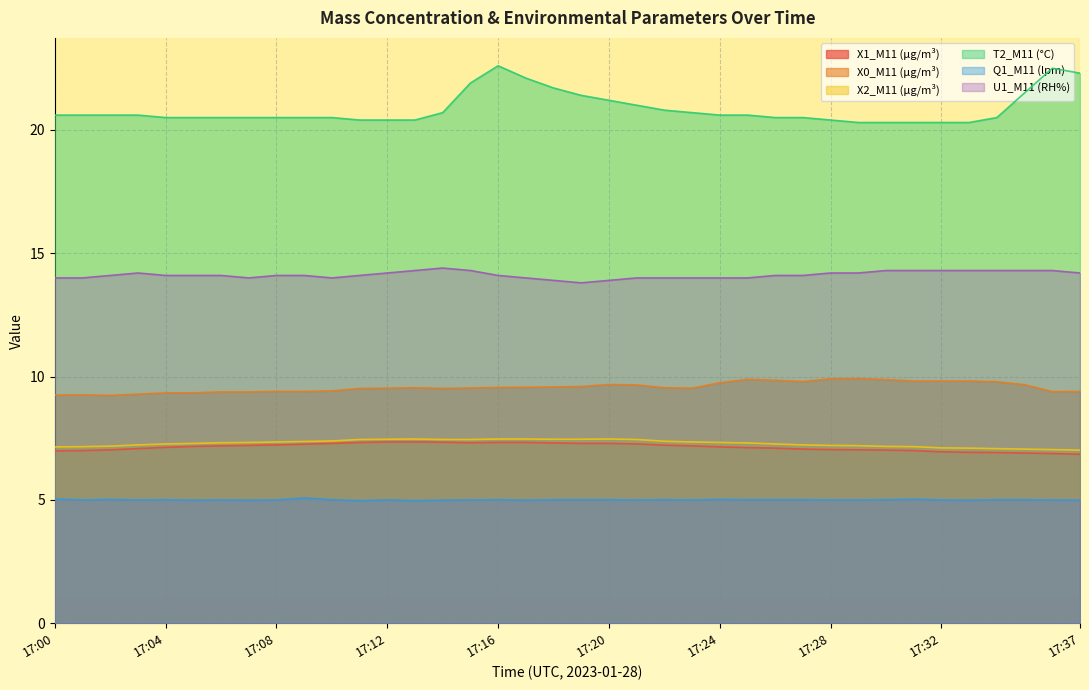

Reading right to left, list all the values displayed in this chart.

X1_M11 (μg/m³): 17:37=6.8	17:36=6.9	17:35=6.9	17:34=6.9	17:33=6.9	17:32=7.0	17:31=7.0	17:30=7.0	17:29=7.0	17:28=7.0	17:27=7.1	17:26=7.1	17:25=7.1	17:24=7.2	17:23=7.2	17:22=7.2	17:21=7.3	17:20=7.3	17:19=7.3	17:18=7.3	17:17=7.3	17:16=7.3	17:15=7.3	17:14=7.3	17:13=7.3	17:12=7.3	17:11=7.3	17:10=7.3	17:09=7.3	17:08=7.2	17:07=7.2	17:06=7.2	17:05=7.2	17:04=7.1	17:03=7.1	17:02=7.0	17:01=7.0	17:00=7.0
X0_M11 (μg/m³): 17:37=9.4	17:36=9.4	17:35=9.7	17:34=9.8	17:33=9.8	17:32=9.8	17:31=9.8	17:30=9.9	17:29=9.9	17:28=9.9	17:27=9.8	17:26=9.8	17:25=9.9	17:24=9.8	17:23=9.5	17:22=9.6	17:21=9.7	17:20=9.7	17:19=9.6	17:18=9.6	17:17=9.6	17:16=9.6	17:15=9.5	17:14=9.5	17:13=9.6	17:12=9.5	17:11=9.5	17:10=9.4	17:09=9.4	17:08=9.4	17:07=9.4	17:06=9.4	17:05=9.3	17:04=9.3	17:03=9.3	17:02=9.2	17:01=9.3	17:00=9.2
X2_M11 (μg/m³): 17:37=7.0	17:36=7.0	17:35=7.1	17:34=7.1	17:33=7.1	17:32=7.1	17:31=7.2	17:30=7.2	17:29=7.2	17:28=7.2	17:27=7.2	17:26=7.3	17:25=7.3	17:24=7.3	17:23=7.3	17:22=7.4	17:21=7.5	17:20=7.5	17:19=7.5	17:18=7.5	17:17=7.5	17:16=7.5	17:15=7.5	17:14=7.5	17:13=7.5	17:12=7.5	17:11=7.5	17:10=7.4	17:09=7.4	17:08=7.3	17:07=7.3	17:06=7.3	17:05=7.3	17:04=7.3	17:03=7.2	17:02=7.2	17:01=7.2	17:00=7.2
T2_M11 (°C): 17:37=22.3	17:36=22.5	17:35=21.5	17:34=20.5	17:33=20.3	17:32=20.3	17:31=20.3	17:30=20.3	17:29=20.3	17:28=20.4	17:27=20.5	17:26=20.5	17:25=20.6	17:24=20.6	17:23=20.7	17:22=20.8	17:21=21.0	17:20=21.2	17:19=21.4	17:18=21.7	17:17=22.1	17:16=22.6	17:15=21.9	17:14=20.7	17:13=20.4	17:12=20.4	17:11=20.4	17:10=20.5	17:09=20.5	17:08=20.5	17:07=20.5	17:06=20.5	17:05=20.5	17:04=20.5	17:03=20.6	17:02=20.6	17:01=20.6	17:00=20.6
Q1_M11 (lpm): 17:37=5.0	17:36=5.0	17:35=5.0	17:34=5.0	17:33=5.0	17:32=5.0	17:31=5.0	17:30=5.0	17:29=5.0	17:28=5.0	17:27=5.0	17:26=5.0	17:25=5.0	17:24=5.0	17:23=5.0	17:22=5.0	17:21=5.0	17:20=5.0	17:19=5.0	17:18=5.0	17:17=5.0	17:16=5.0	17:15=5.0	17:14=5.0	17:13=5.0	17:12=5.0	17:11=5.0	17:10=5.0	17:09=5.1	17:08=5.0	17:07=5.0	17:06=5.0	17:05=5.0	17:04=5.0	17:03=5.0	17:02=5.0	17:01=5.0	17:00=5.0
U1_M11 (RH%): 17:37=14.2	17:36=14.3	17:35=14.3	17:34=14.3	17:33=14.3	17:32=14.3	17:31=14.3	17:30=14.3	17:29=14.2	17:28=14.2	17:27=14.1	17:26=14.1	17:25=14.0	17:24=14.0	17:23=14.0	17:22=14.0	17:21=14.0	17:20=13.9	17:19=13.8	17:18=13.9	17:17=14.0	17:16=14.1	17:15=14.3	17:14=14.4	17:13=14.3	17:12=14.2	17:11=14.1	17:10=14.0	17:09=14.1	17:08=14.1	17:07=14.0	17:06=14.1	17:05=14.1	17:04=14.1	17:03=14.2	17:02=14.1	17:01=14.0	17:00=14.0